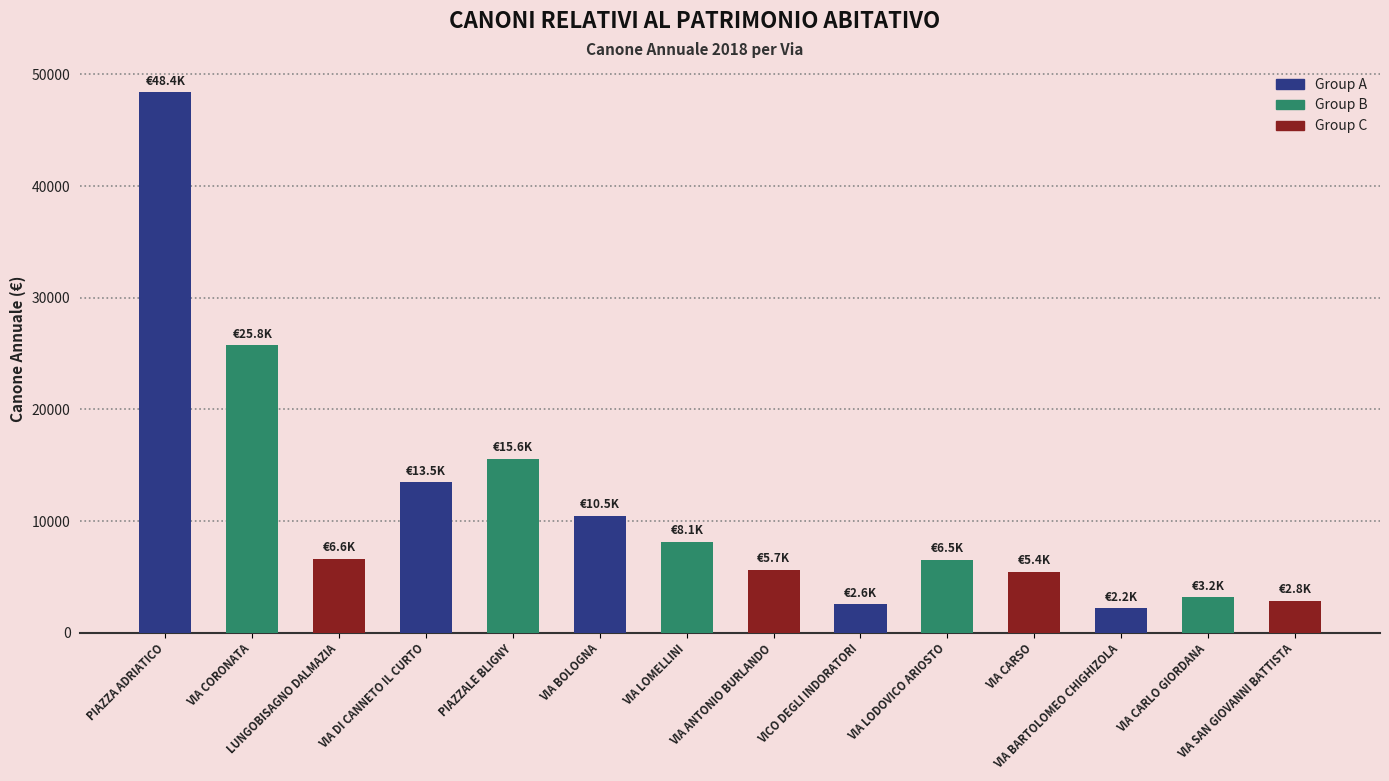

At which label does the data first exceed 6606?

PIAZZA ADRIATICO